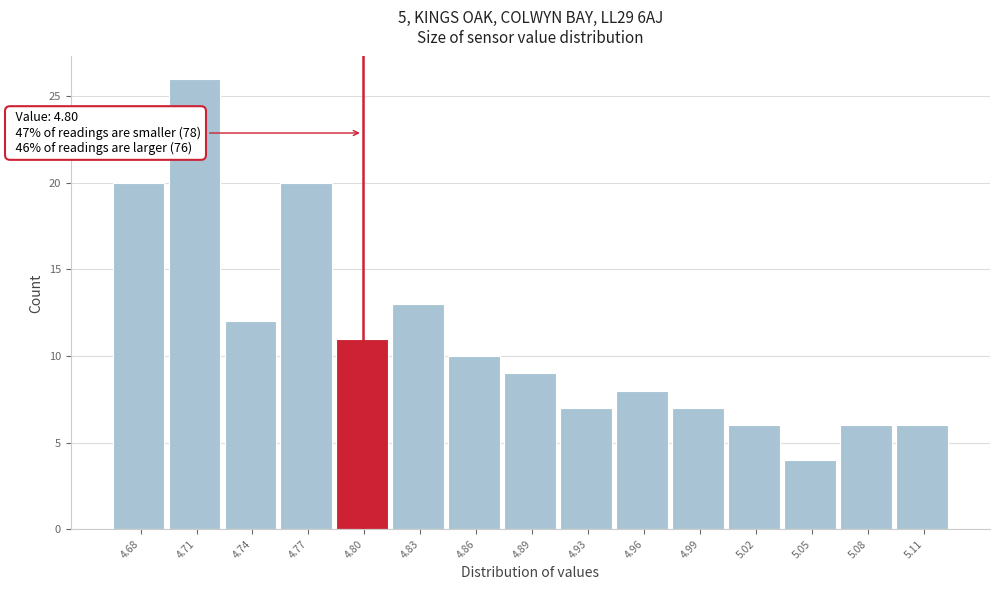

Which range on the x-axis has the tallest bar?

4.690 to 4.725